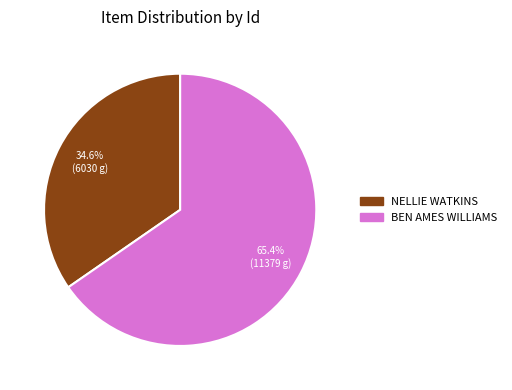

Does any single category account for the majority?

Yes